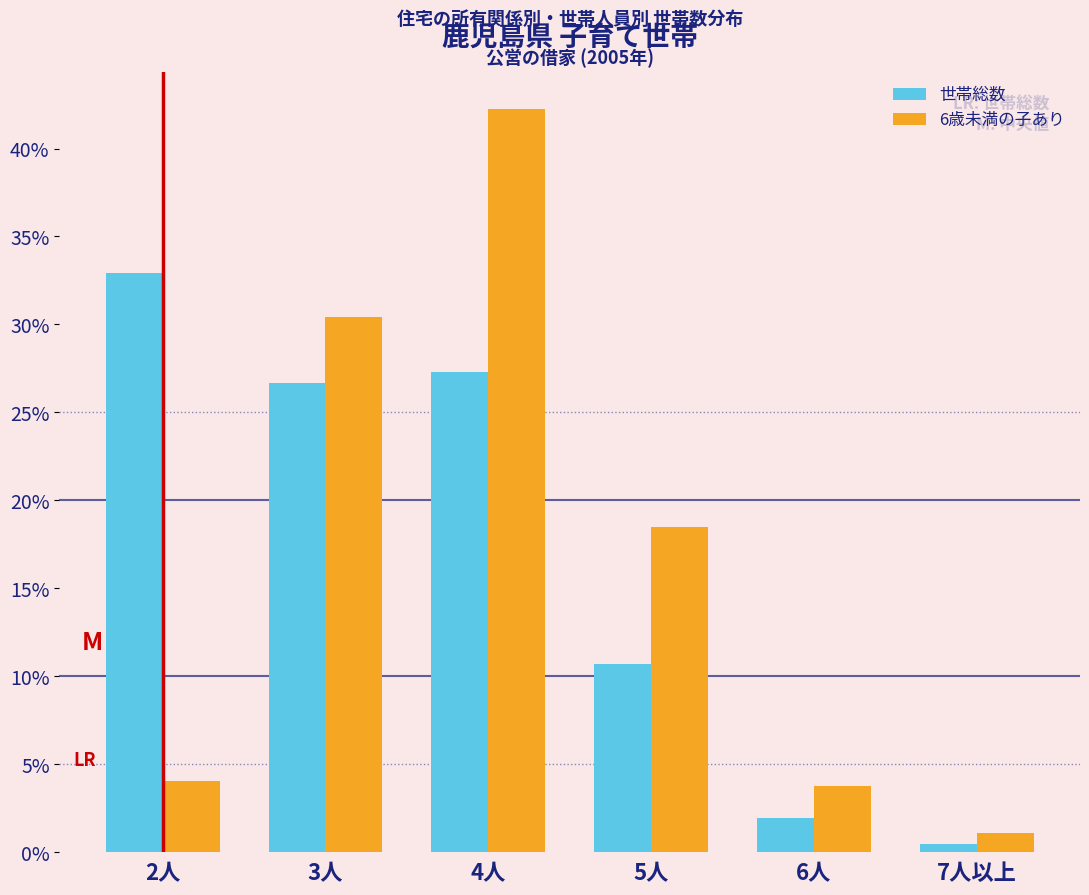

Reading left to right, list all the values displayed in this chart.

世帯総数: 2人=32.9	3人=26.7	4人=27.3	5人=10.7	6人=1.9	7人以上=0.4
6歳未満の子あり: 2人=4.0	3人=30.4	4人=42.3	5人=18.5	6人=3.8	7人以上=1.1